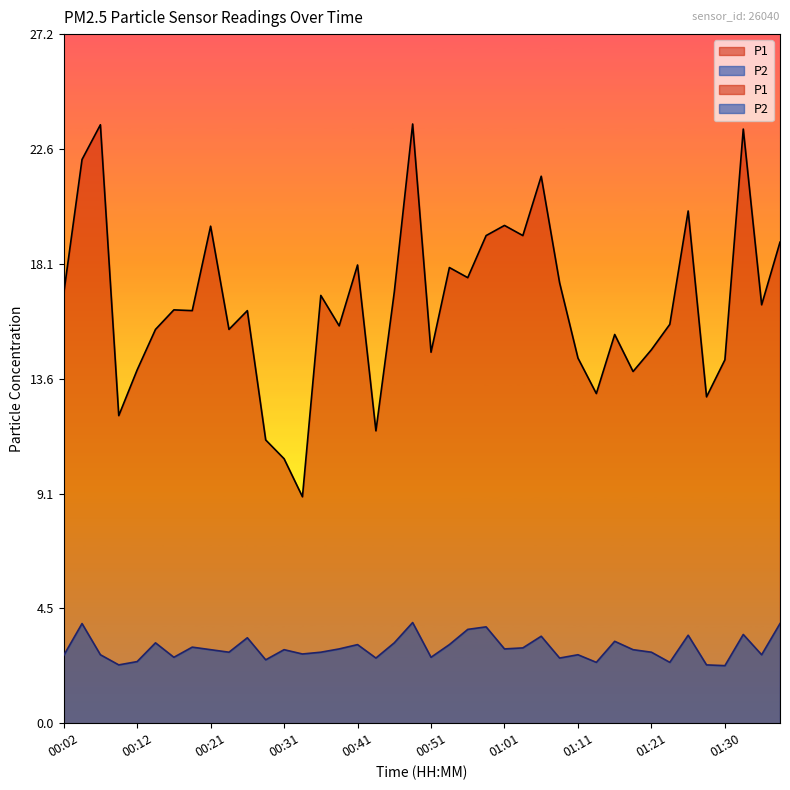

What is the highest value of the P1 series?

23.6